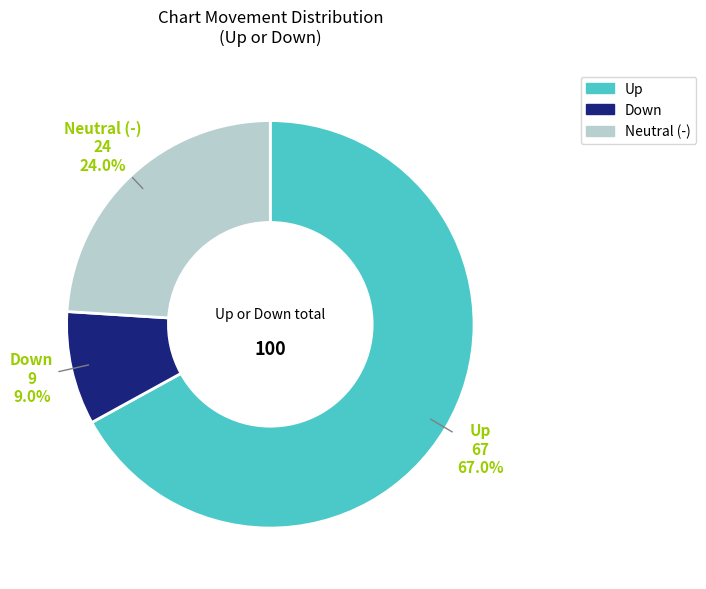

Is there any slice that represents more than half of the pie?

Yes